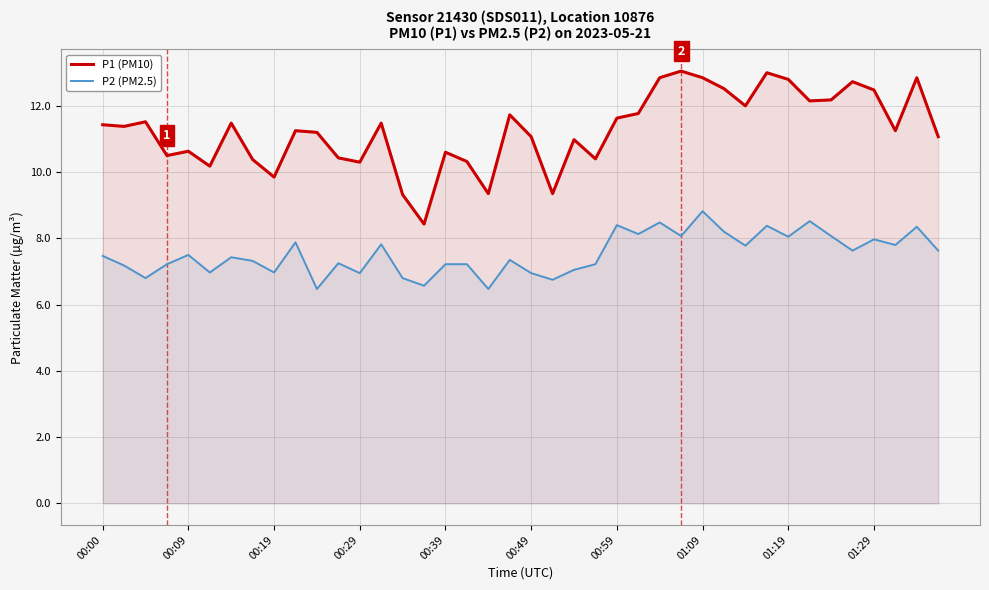

Does the chart display data point markers on the line(s)?

No